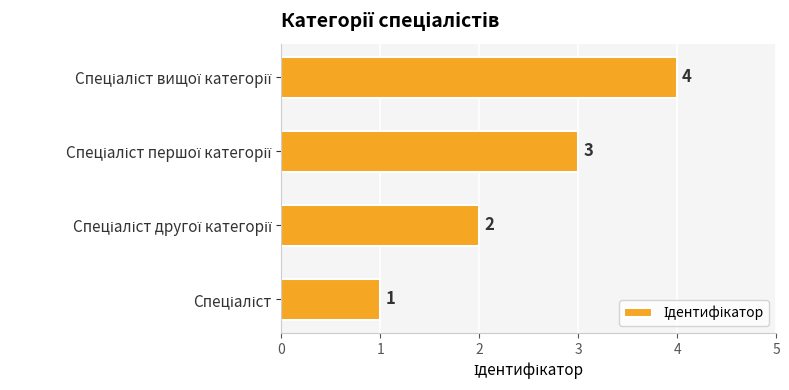

What is the maximum value shown in the chart?

4